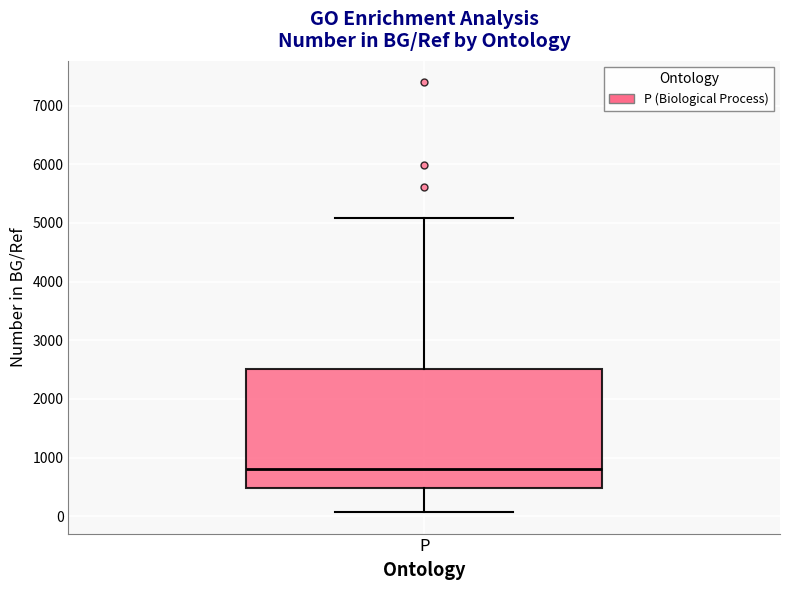

Transcribe this box plot: give where the median line is, the range the box spans, and where the two whiskers end, as read against the y-axis. The values are not printed on the chart, so give them approximately, as read against the axis.

median 800, box 500 to 2500, whiskers 100 to 5100